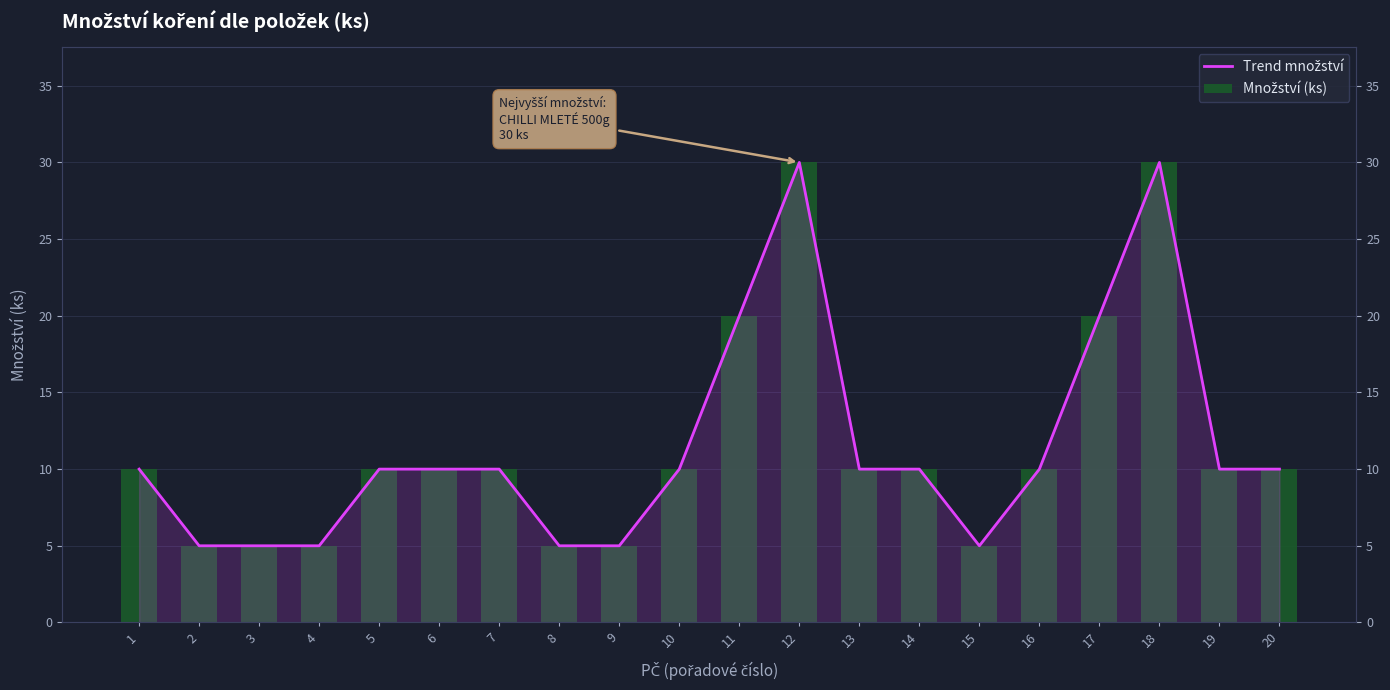

How many values in the Množství (ks) series exceed 10?

4